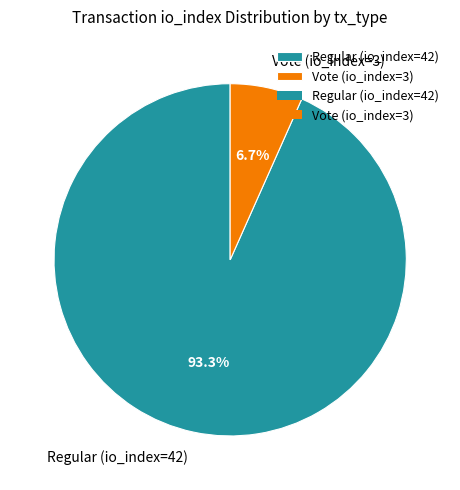

How many slices are in this pie chart?

2